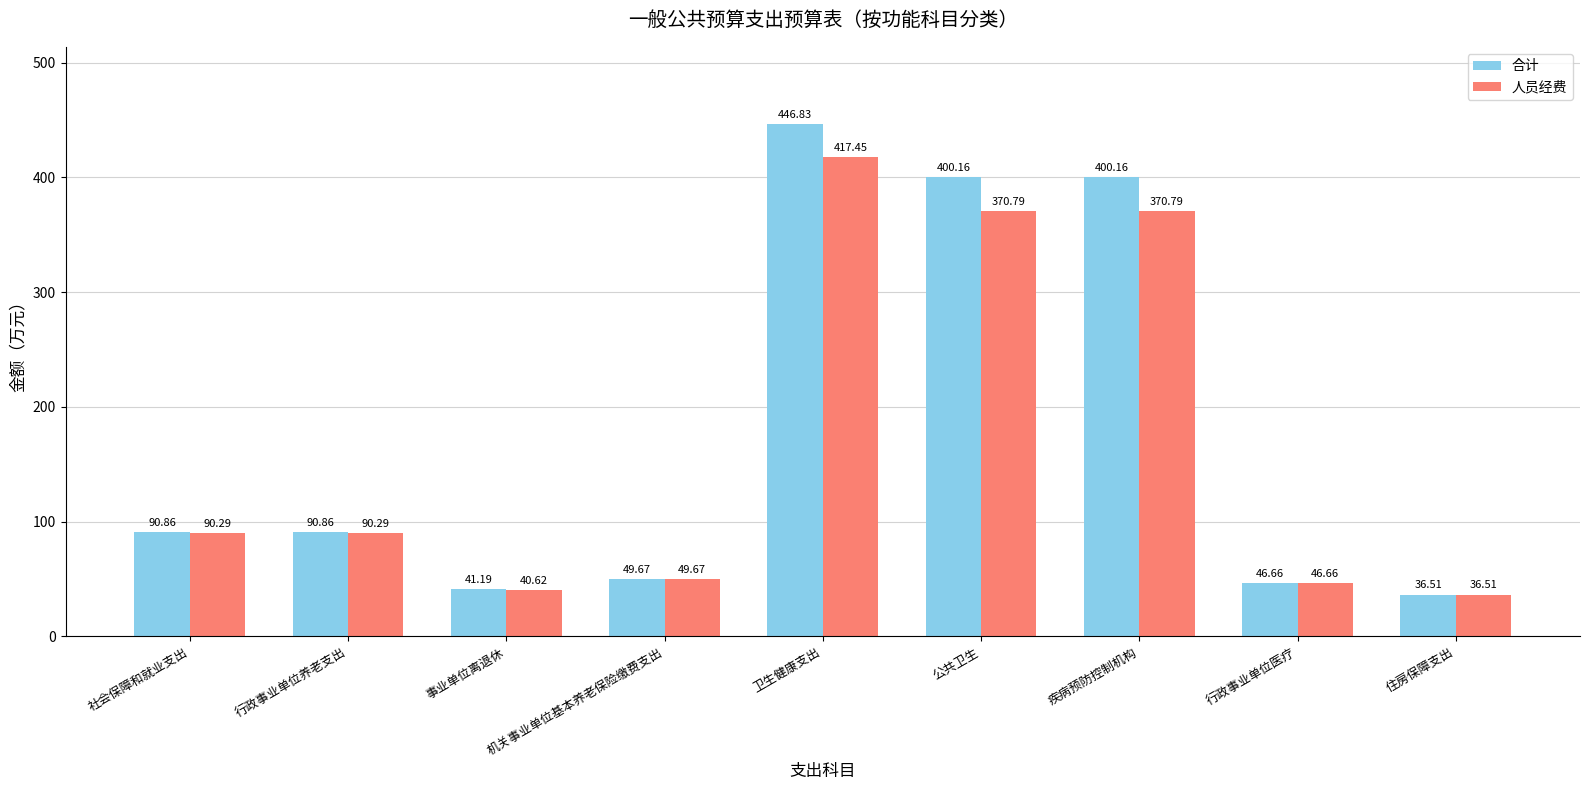

What is the value of the 人员经费 bar at the 1st from the left?

90.3